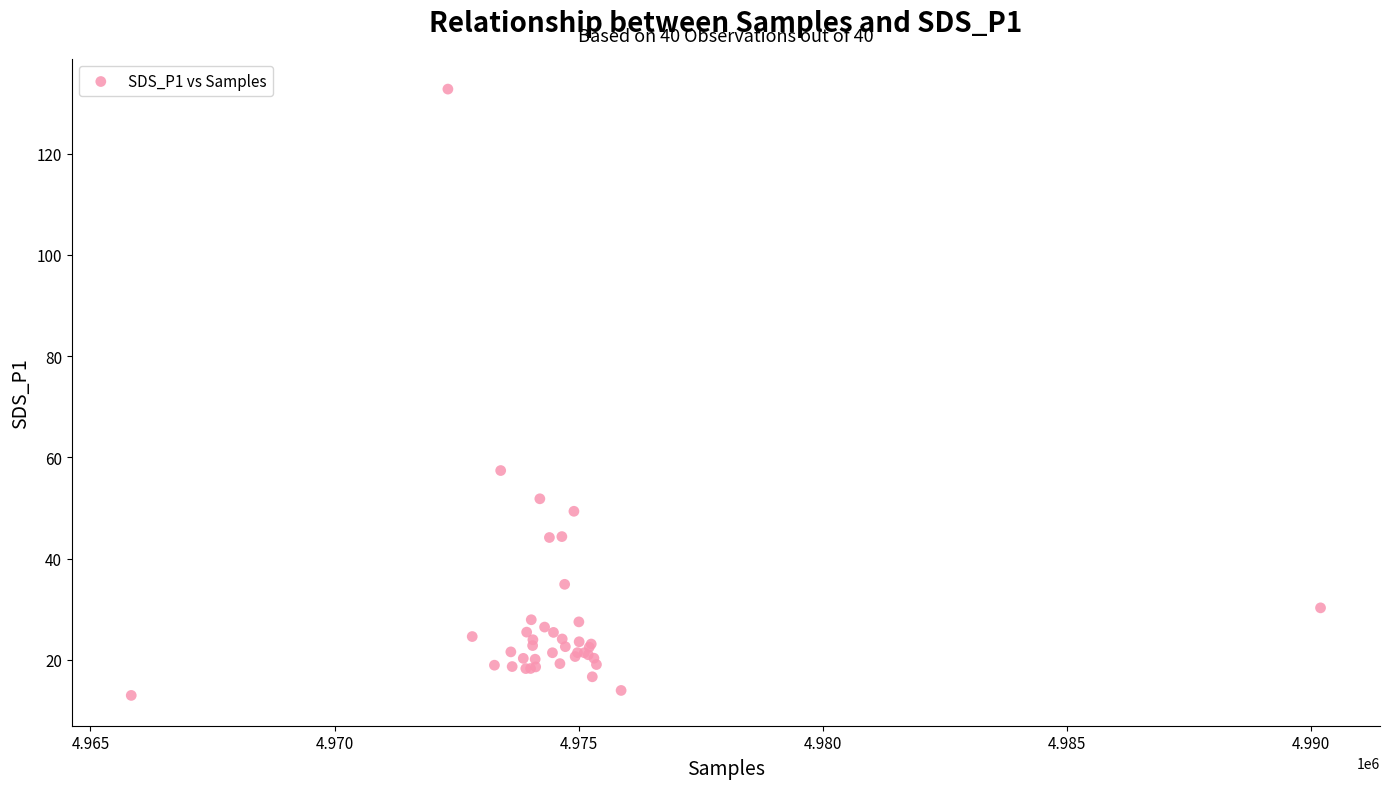

What Y value in the scatter plot is closest to 72?

57.4